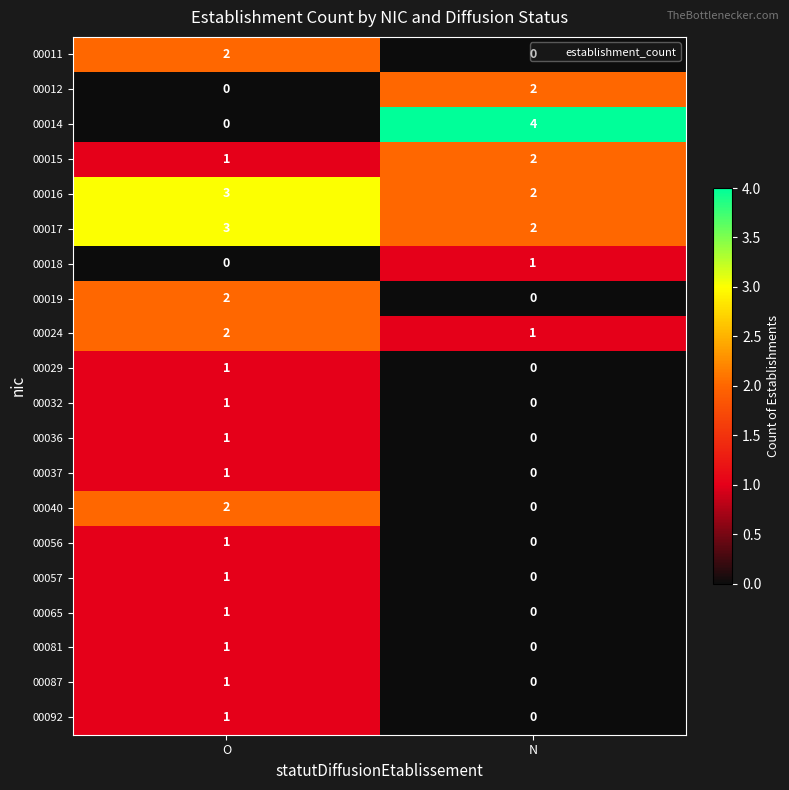

Which series changed the most between O and N?

00014